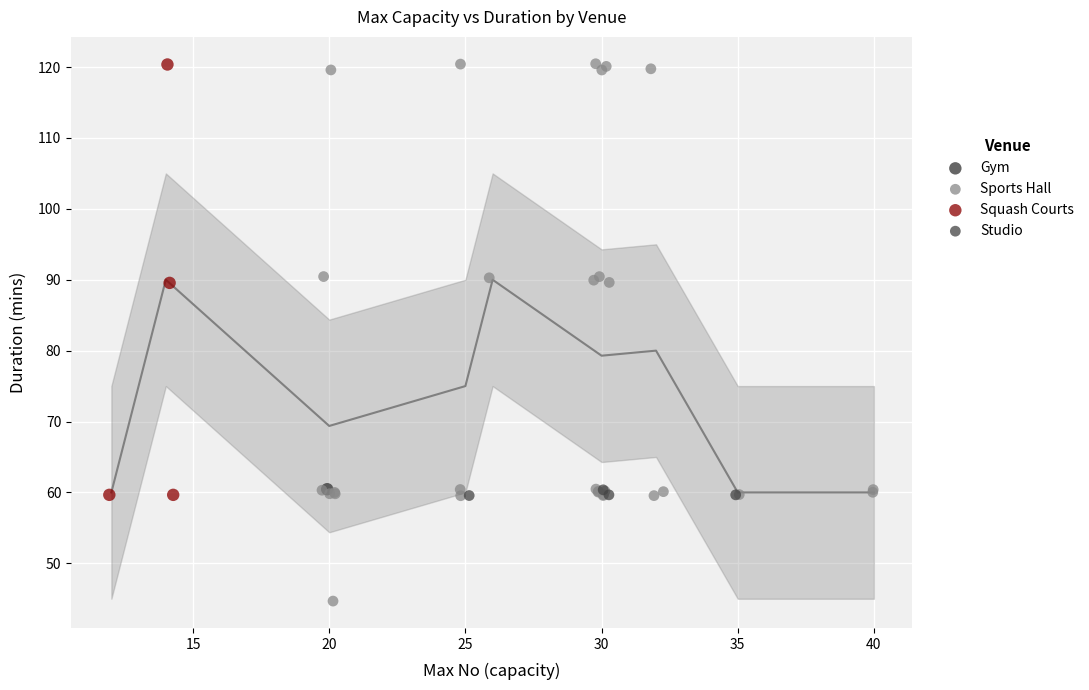

Which series contains the lowest Y value?

Sports Hall